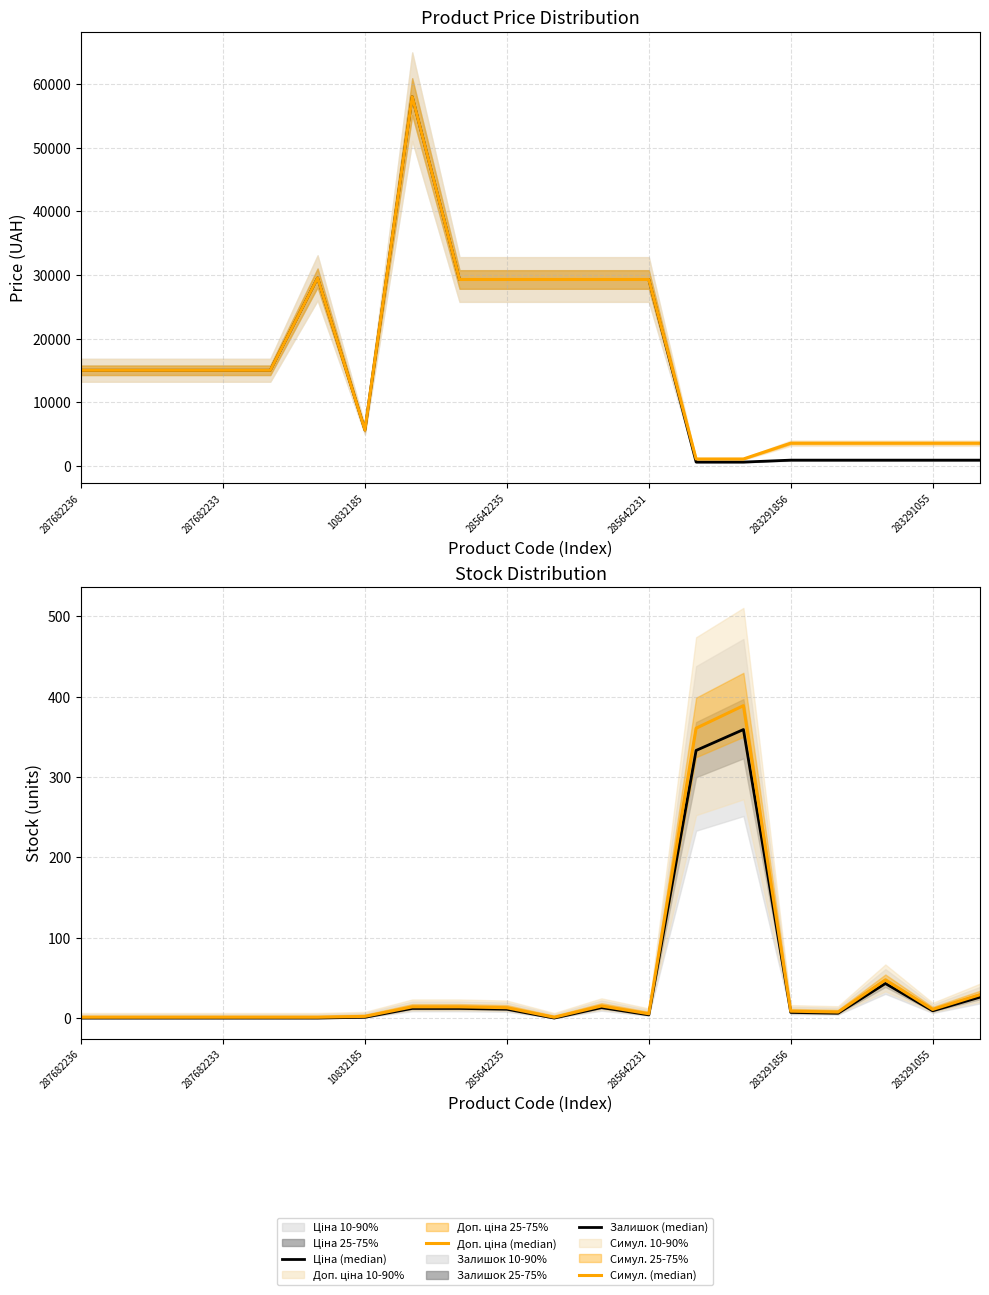

What is the approximate value of Залишок (median) at 13?

333.0